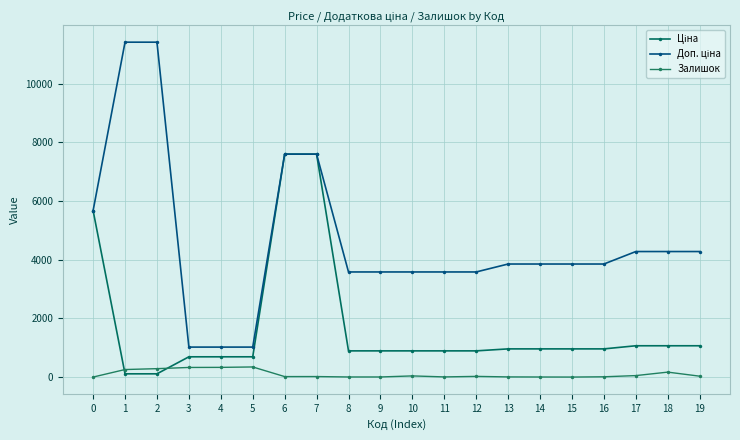

True or false: Залишок has a value of 7.0 at 8.

True